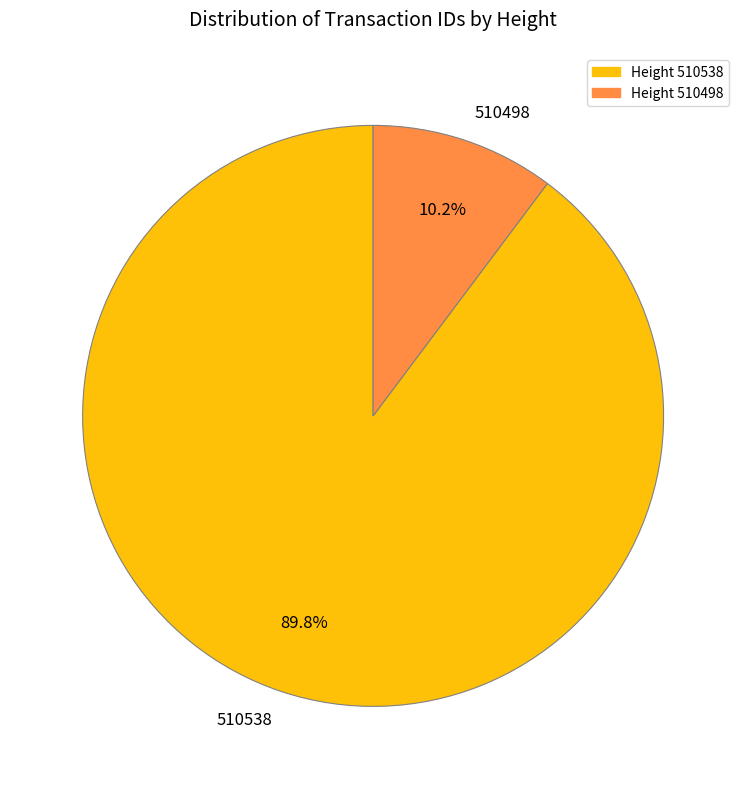

The 510538 slice represents 90% of the pie. True or false?

True